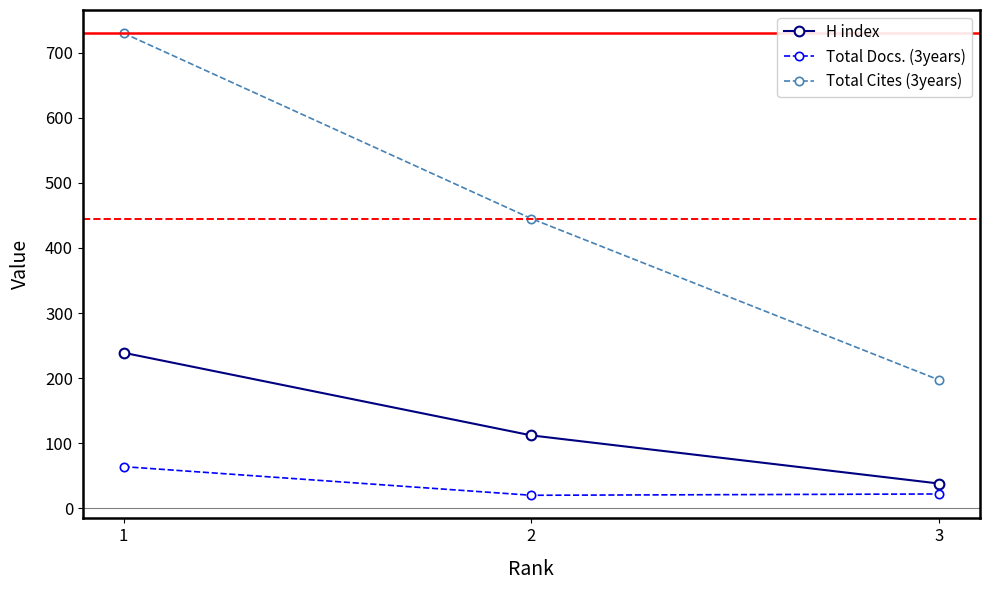

Which series has the largest range (max minus min)?

Total Cites (3years)